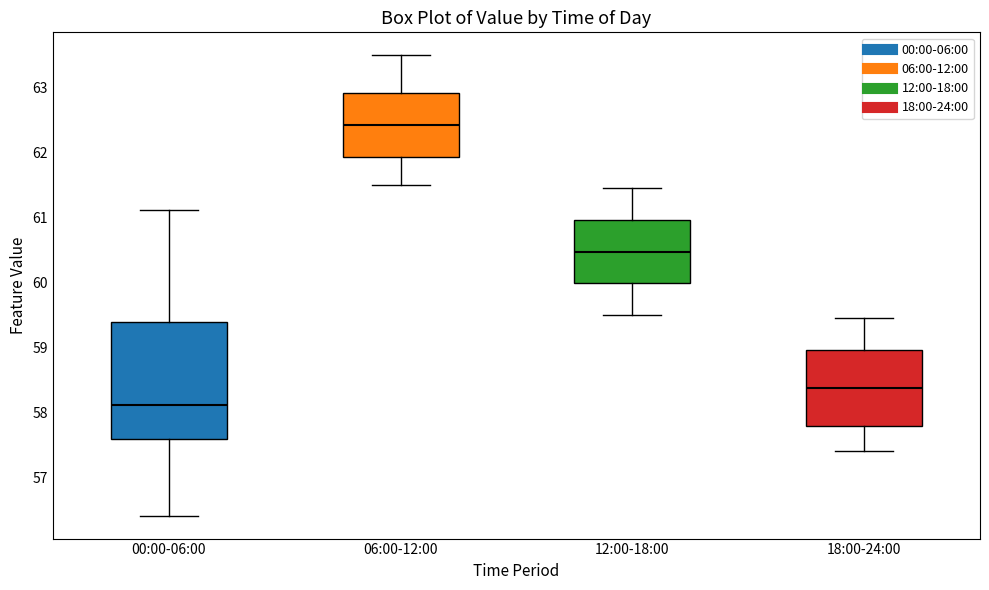

Reading left to right, read every box against the y-axis: the position of its median line, the range the box covers, and the ends of its whiskers. The values are not printed on the chart, so give them approximately, as read against the axis.

00:00-06:00: median 58.1, box 57.6 to 59.4, whiskers 56.4 to 61.1
06:00-12:00: median 62.4, box 61.9 to 62.9, whiskers 61.5 to 63.5
12:00-18:00: median 60.5, box 60.0 to 61.0, whiskers 59.5 to 61.5
18:00-24:00: median 58.4, box 57.8 to 59.0, whiskers 57.4 to 59.5